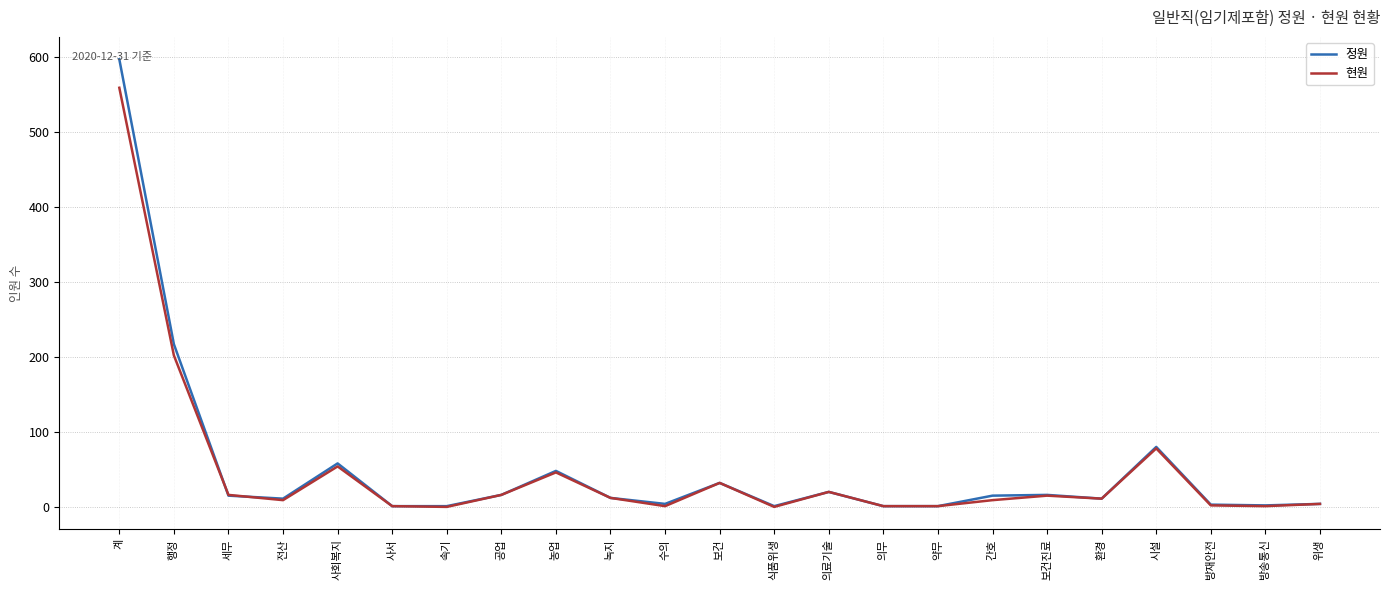

Is the value of 현원 at 보건 greater than the value of 정원 at 녹지?

Yes